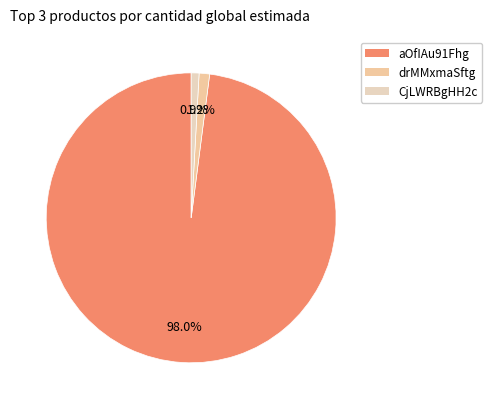

How many slices are in this pie chart?

3